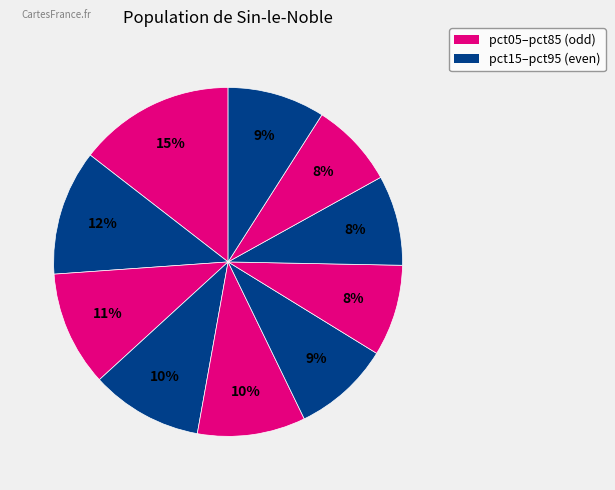

How many slices are in this pie chart?

10